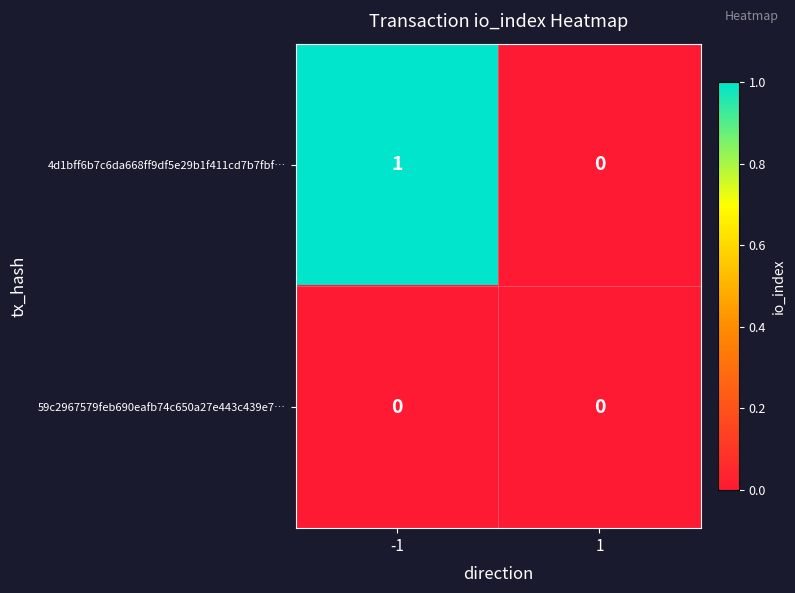

What is the difference between the highest and lowest values at -1?

1